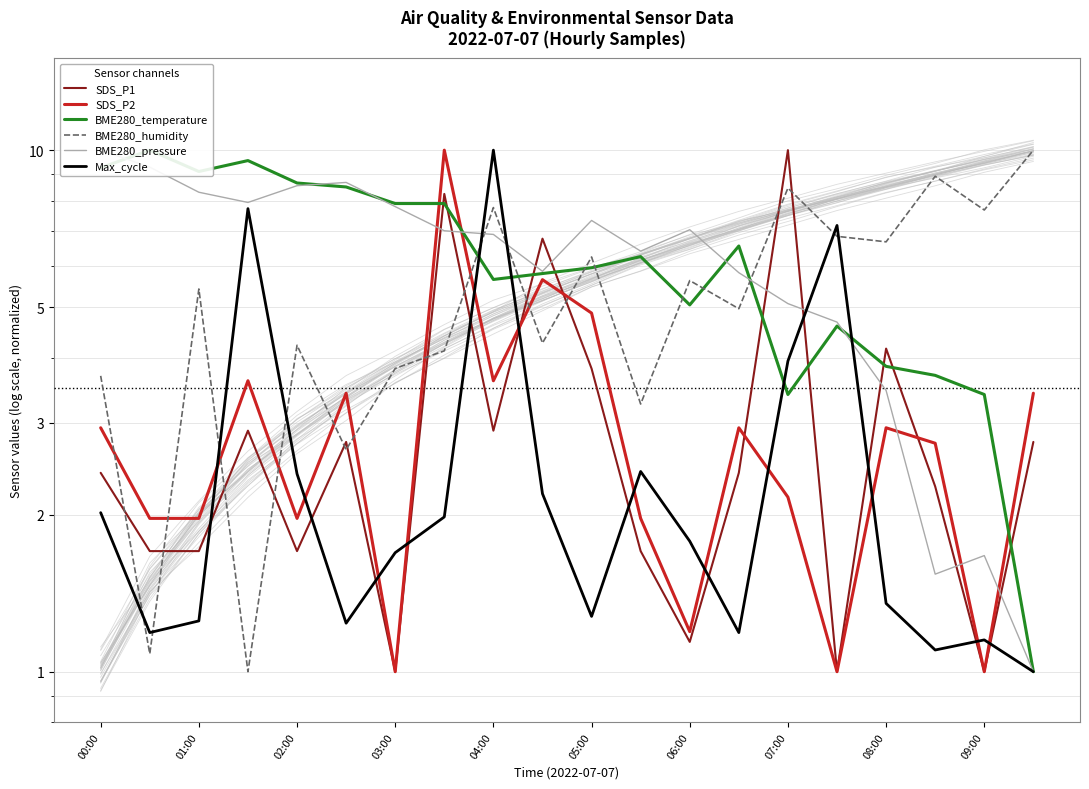

Rank the series by their maximum value, from lowest to highest.

SDS_P1, SDS_P2, BME280_temperature, BME280_humidity, BME280_pressure, Max_cycle